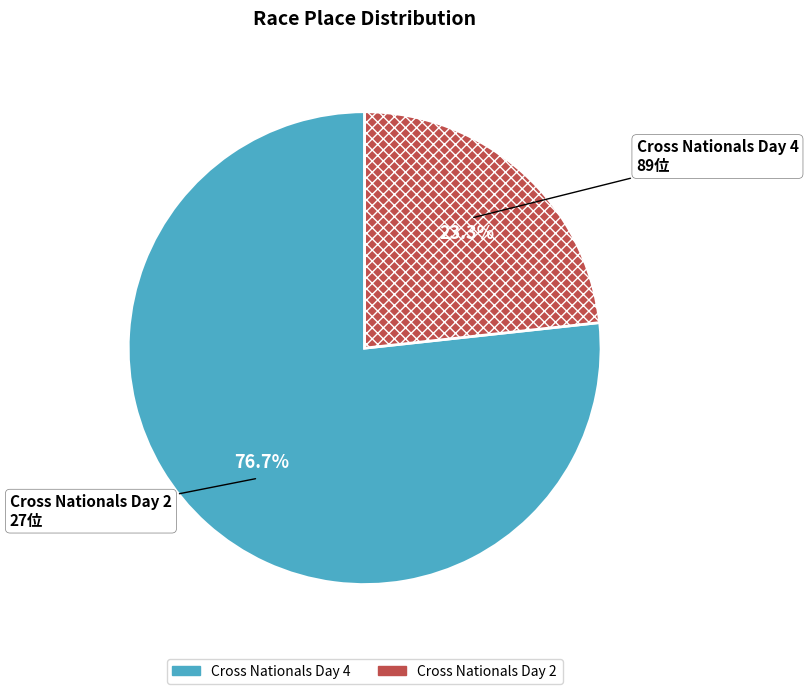

To the nearest percent, what is the combined percentage of Cross Nationals Day 2 and Cross Nationals Day 4?

100%